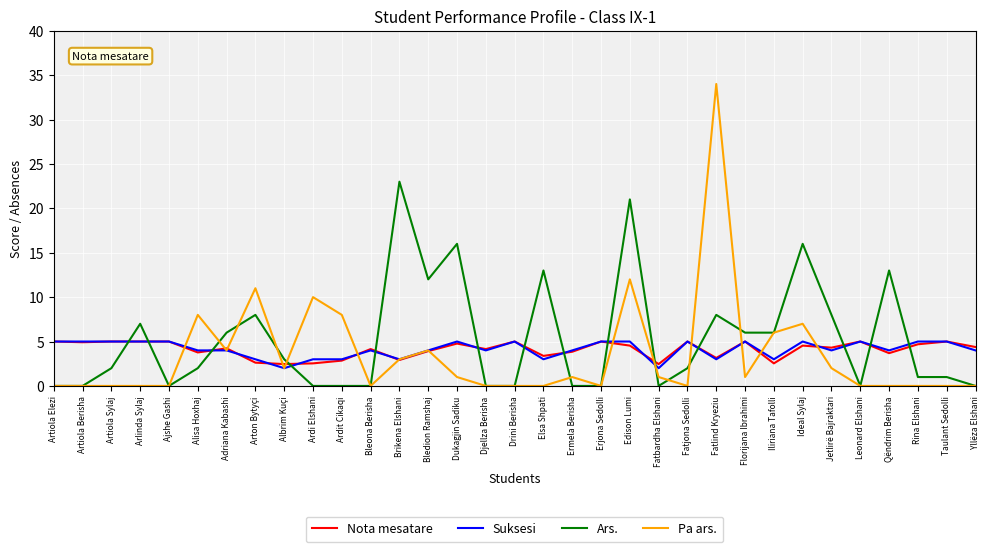

How many lines are shown in the chart?

4